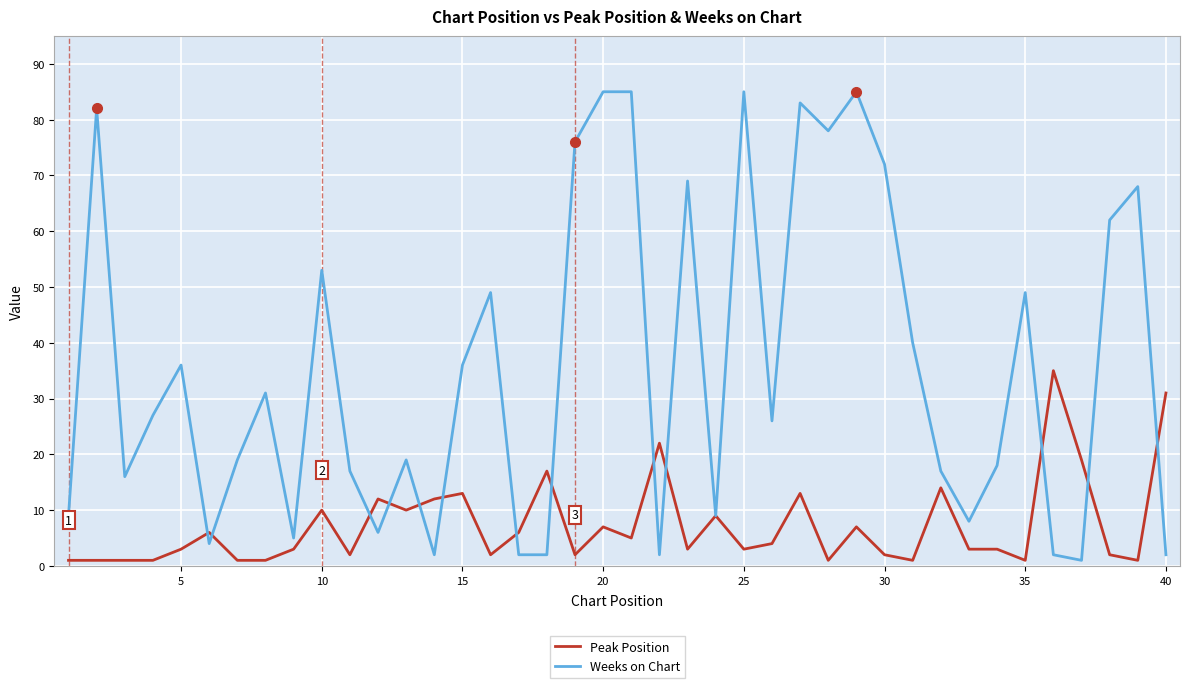

What is the maximum value for Weeks on Chart?

85